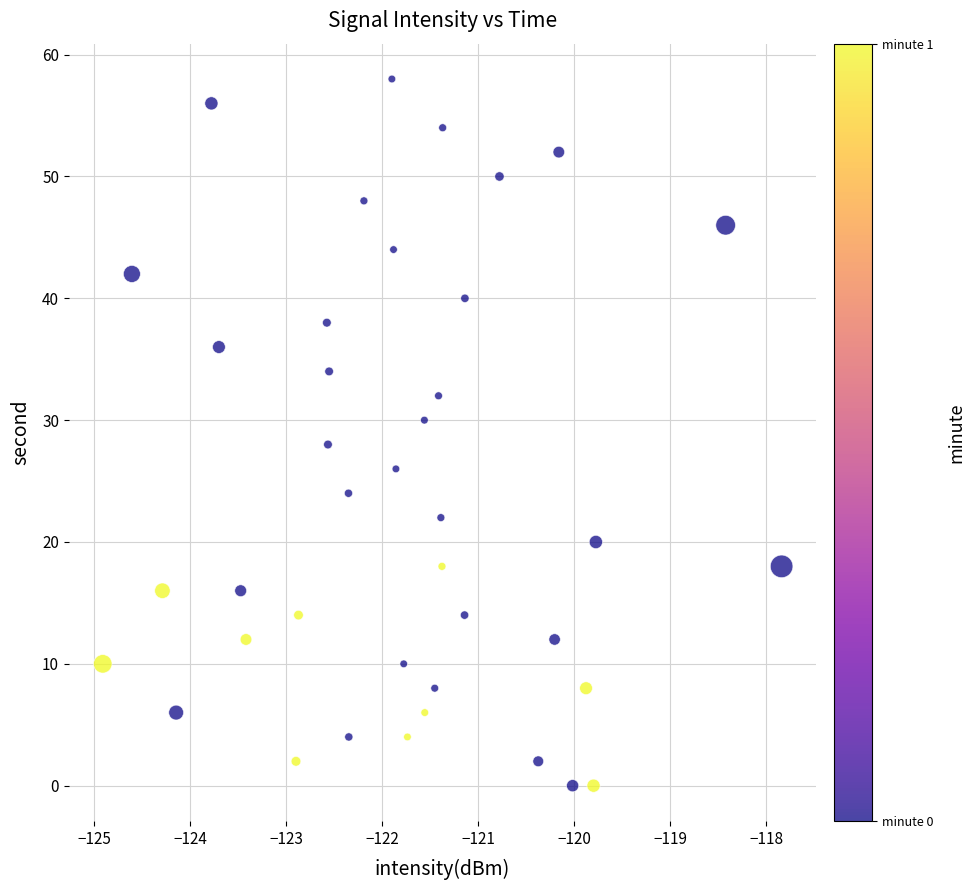

What is the range of Y values (max minus min)?

58